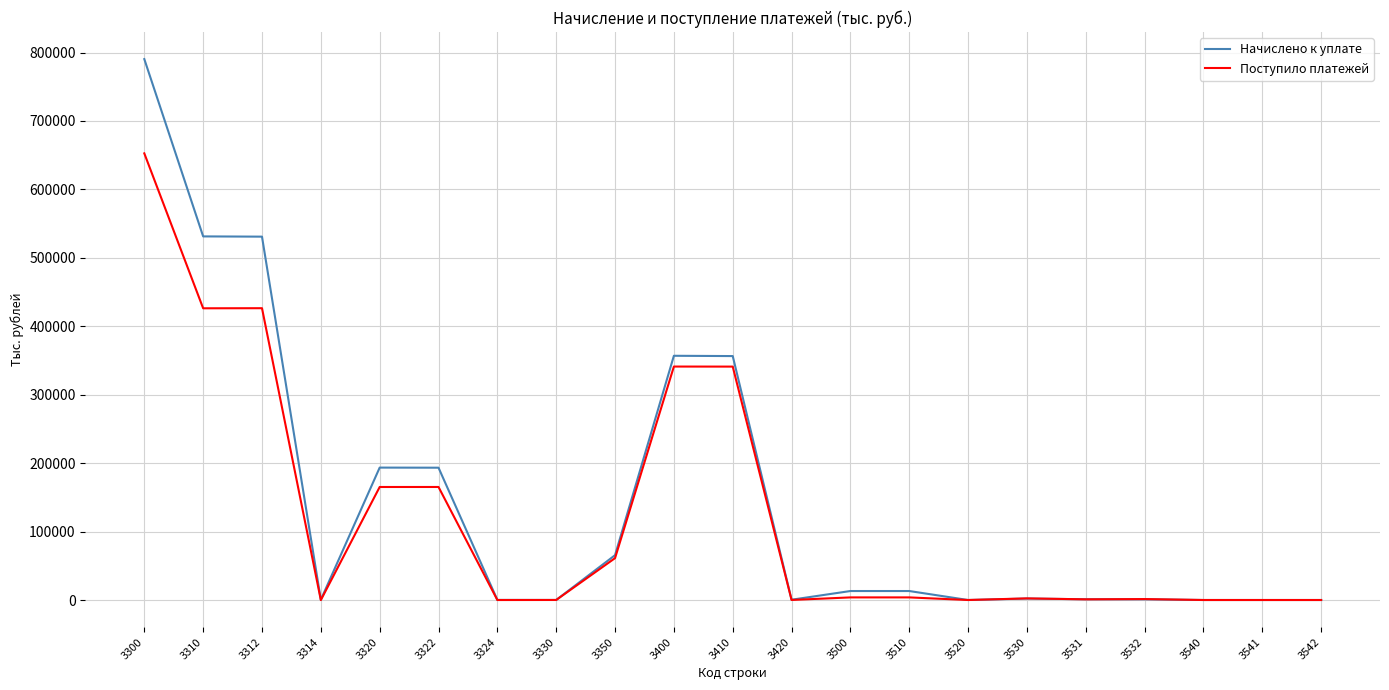

What is the sum of all Поступило платежей values?

2591187